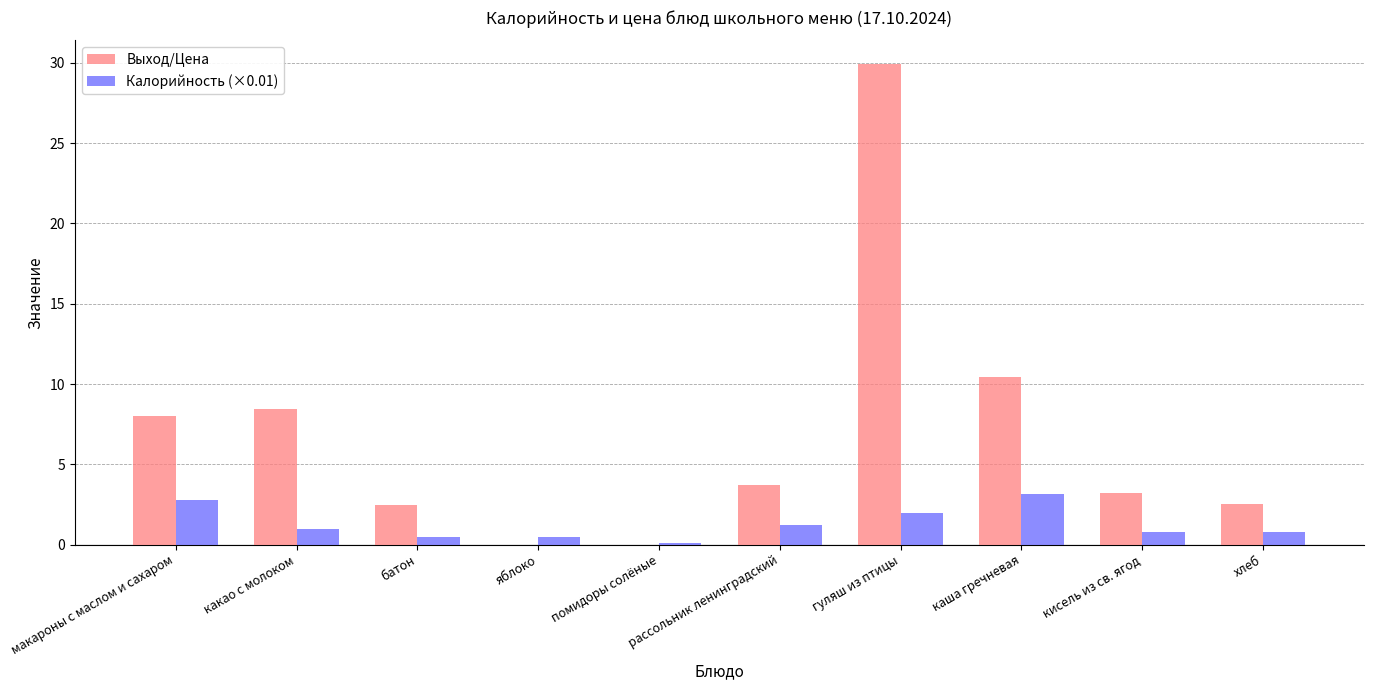

Are the bars grouped side by side (vs. stacked)?

Yes